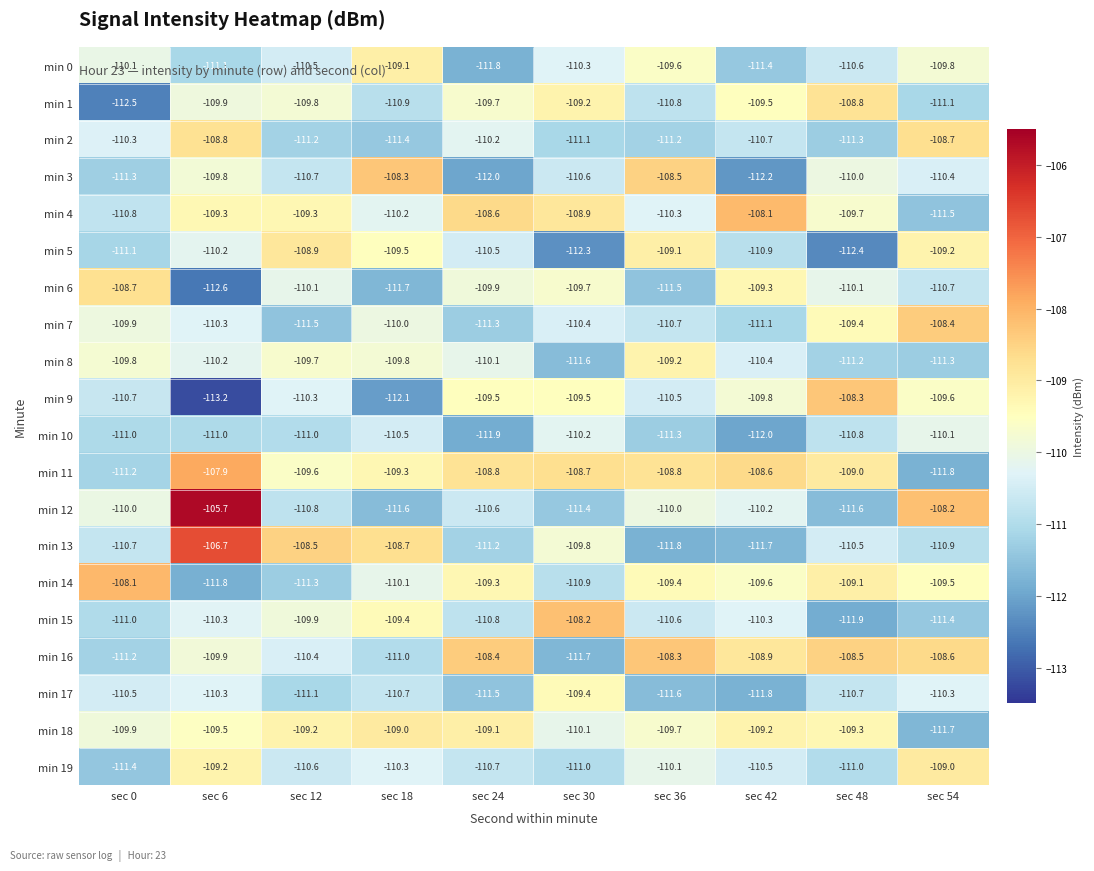

What is the greatest value displayed?

-105.7